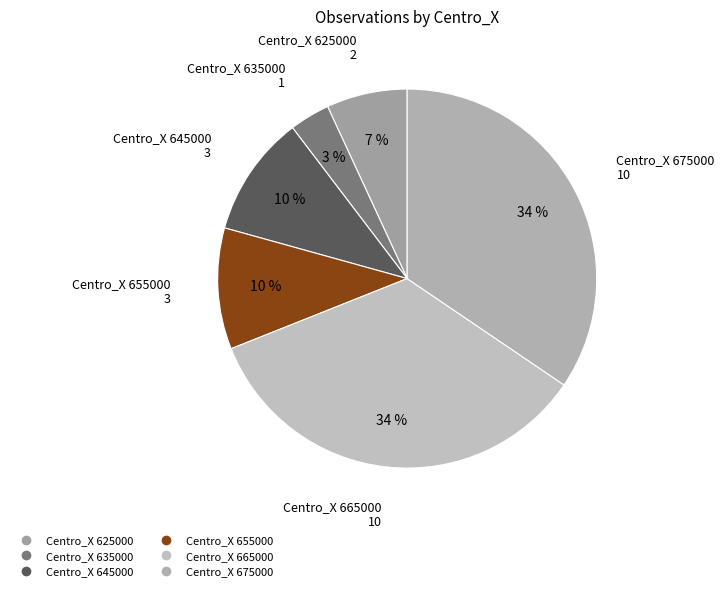

Count the number of slices in the pie.

6